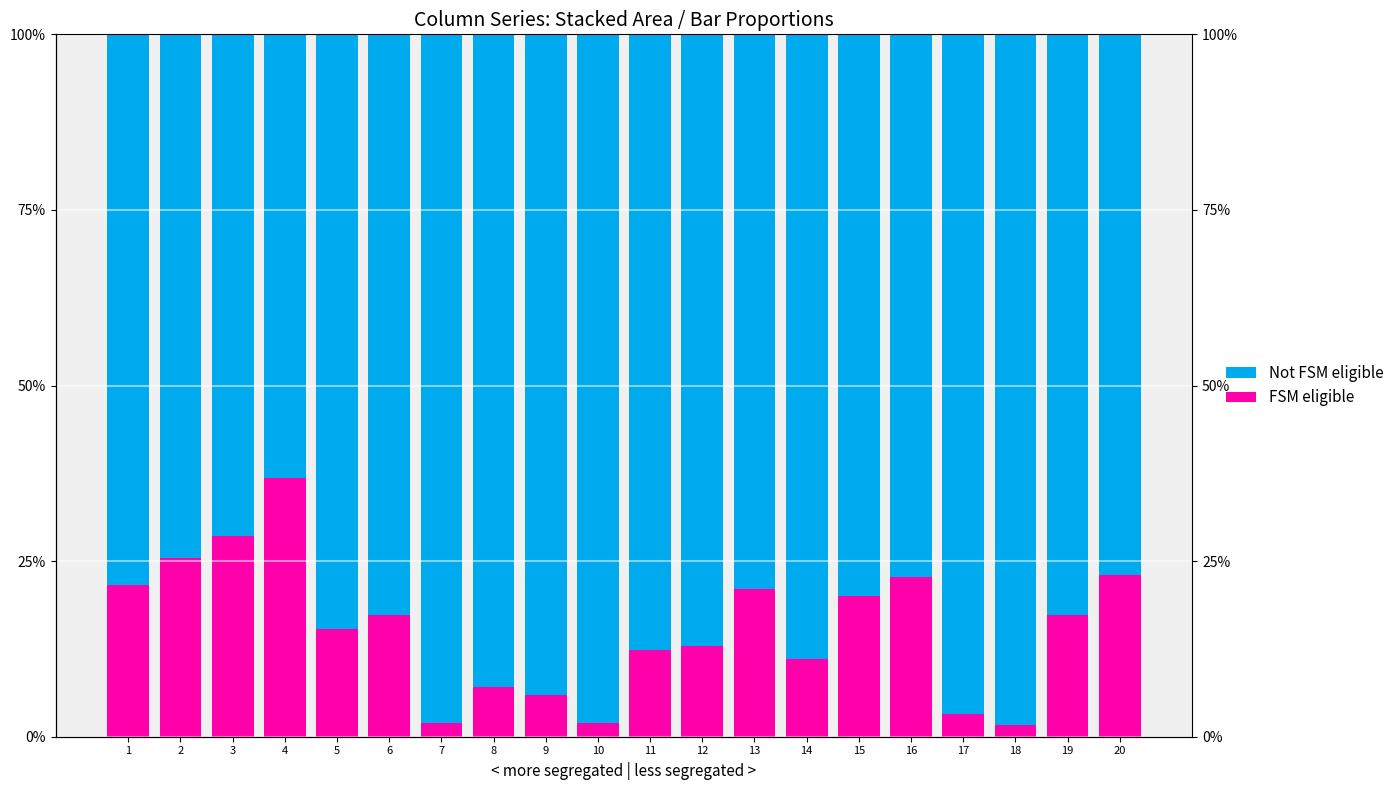

How many data points in FSM eligible are less than 17?

10